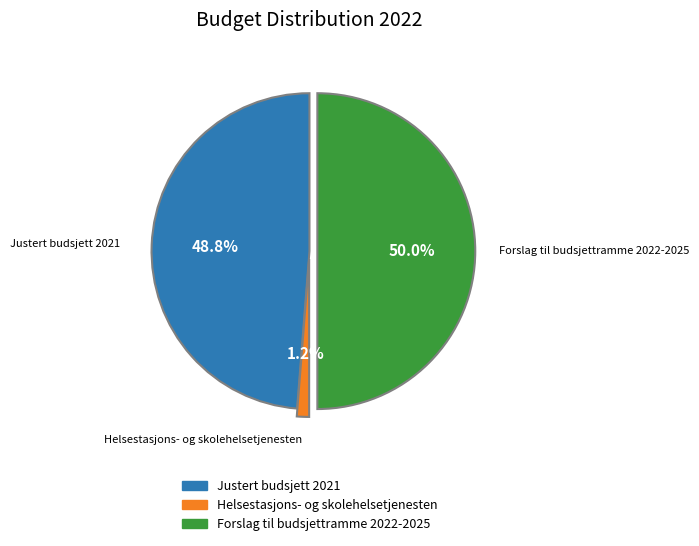

Count the number of slices in the pie.

3